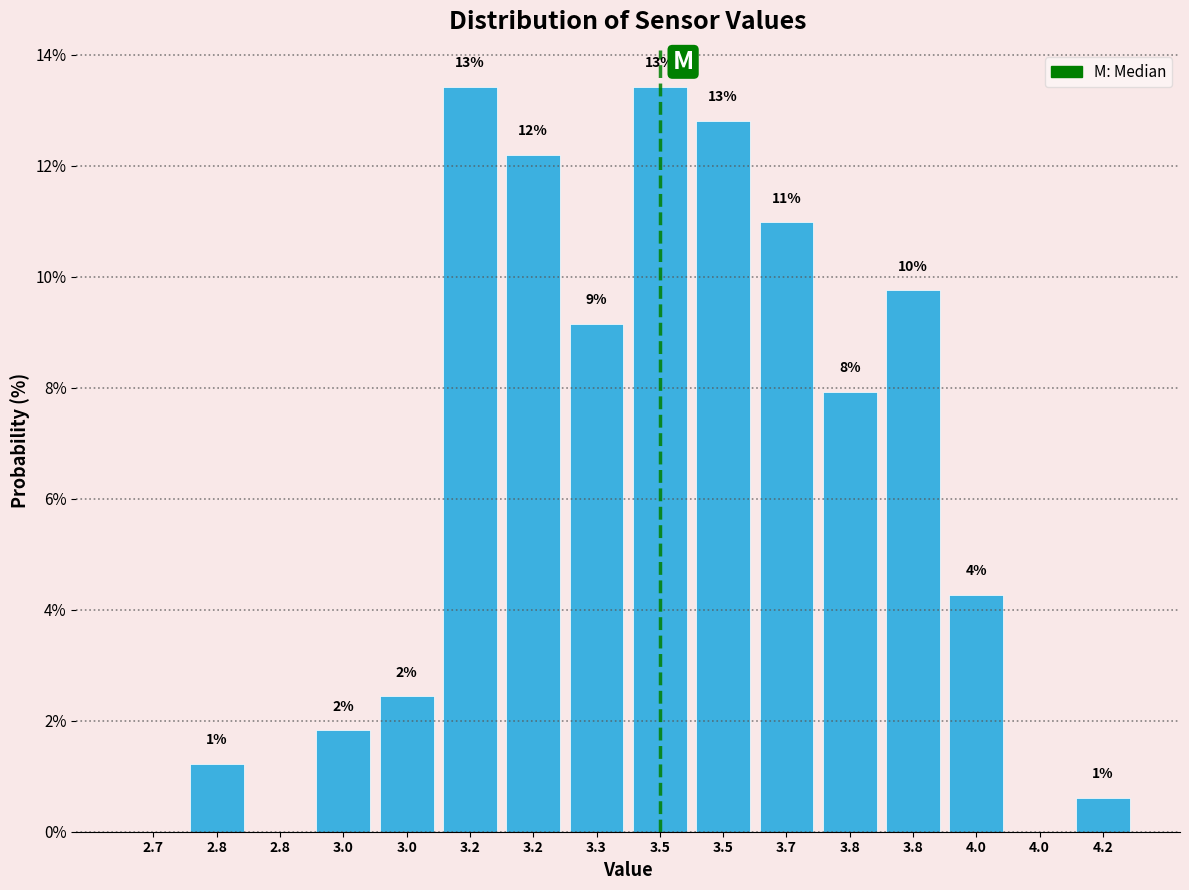

Are the bars horizontal?

No